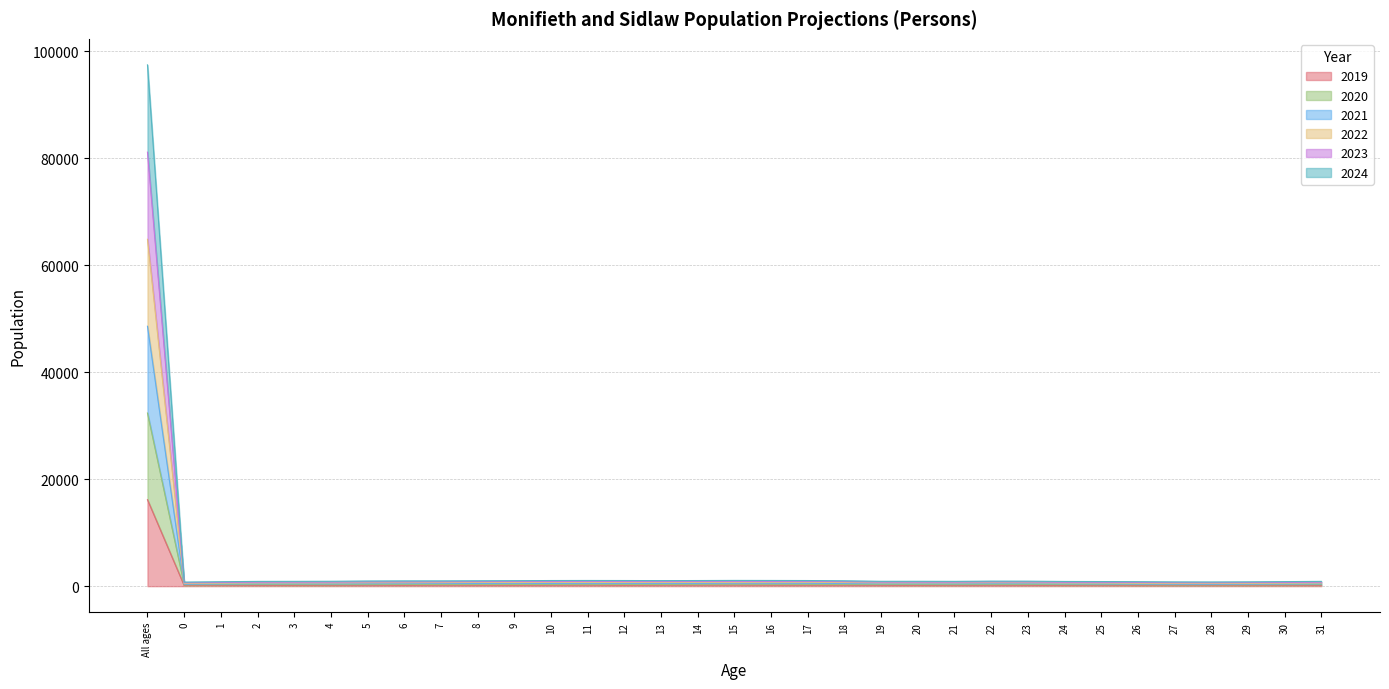

What is the label of the 17th point from the right?

15